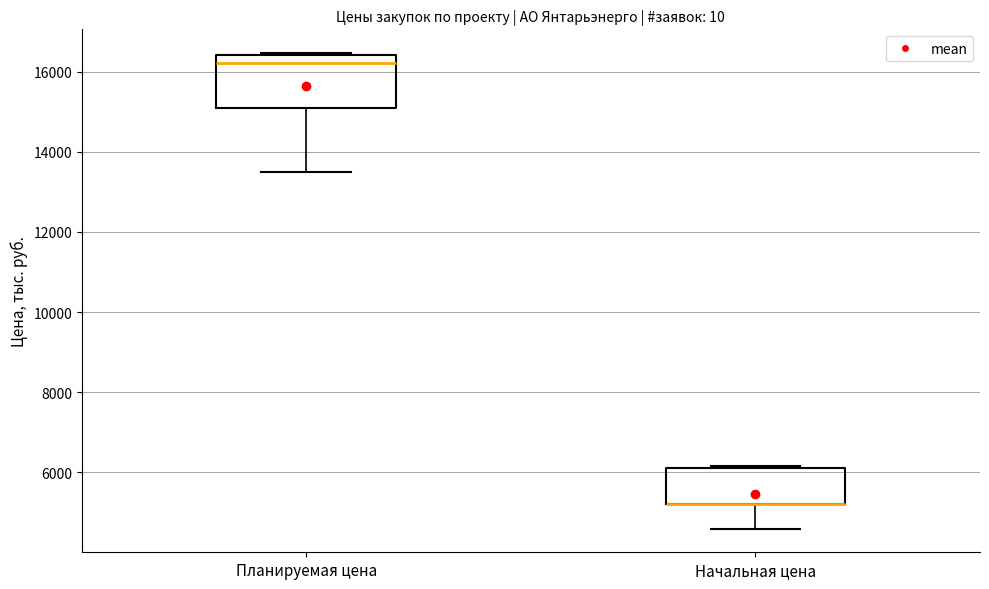

Reading left to right, read every box against the y-axis: the position of its median line, the range the box covers, and the ends of its whiskers. The values are not printed on the chart, so give them approximately, as read against the axis.

Планируемая цена: median 16200, box 15000 to 16400, whiskers 13400 to 16400
Начальная цена: median 5200 (drawn on the box's lower edge), box 5200 to 6200, whiskers 4600 to 6200